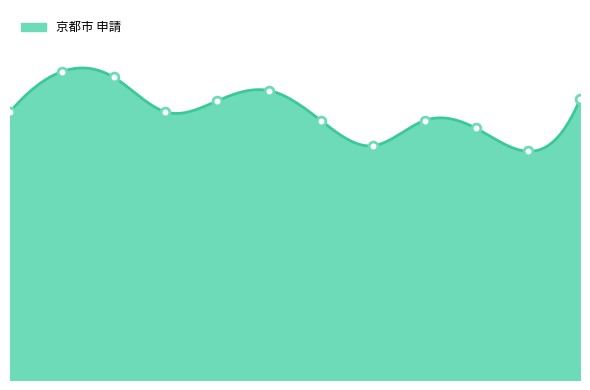

What is the ratio of the value at 4月 to the value at 12月?

1.0